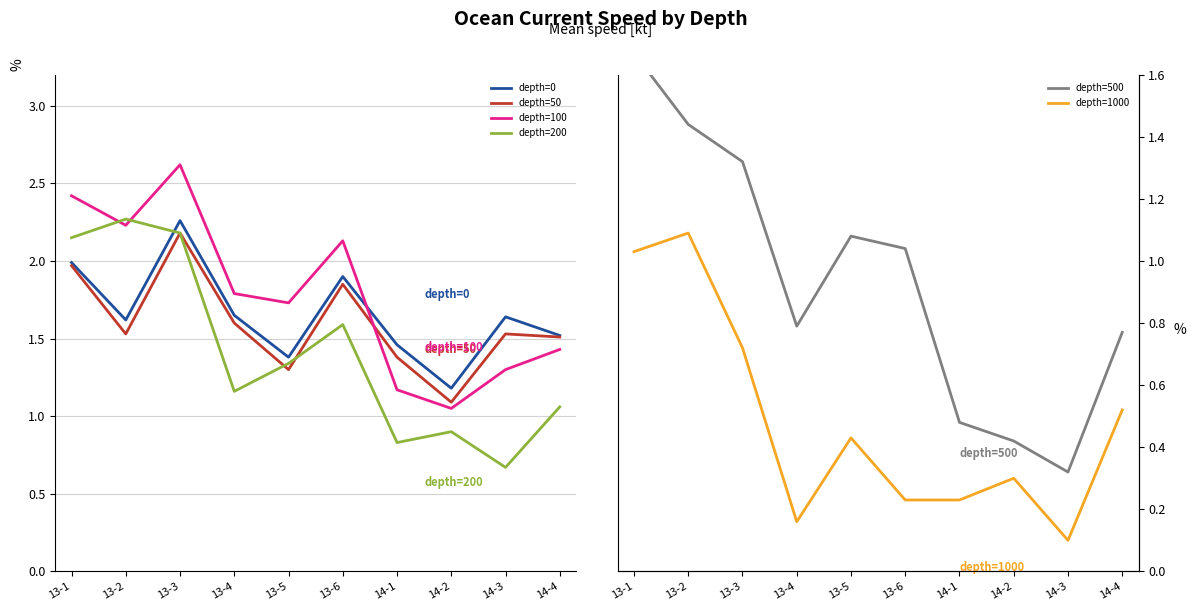

Reading left to right, list all the values displayed in this chart.

depth=0: 2.0	1.6	2.3	1.6	1.4	1.9	1.5	1.2	1.6	1.5
depth=50: 2.0	1.5	2.2	1.6	1.3	1.9	1.4	1.1	1.5	1.5
depth=100: 2.4	2.2	2.6	1.8	1.7	2.1	1.2	1.1	1.3	1.4
depth=200: 2.1	2.3	2.2	1.2	1.3	1.6	0.8	0.9	0.7	1.1
depth=500: 1.7	1.4	1.3	0.8	1.1	1.0	0.5	0.4	0.3	0.8
depth=1000: 1.0	1.1	0.7	0.2	0.4	0.2	0.2	0.3	0.1	0.5